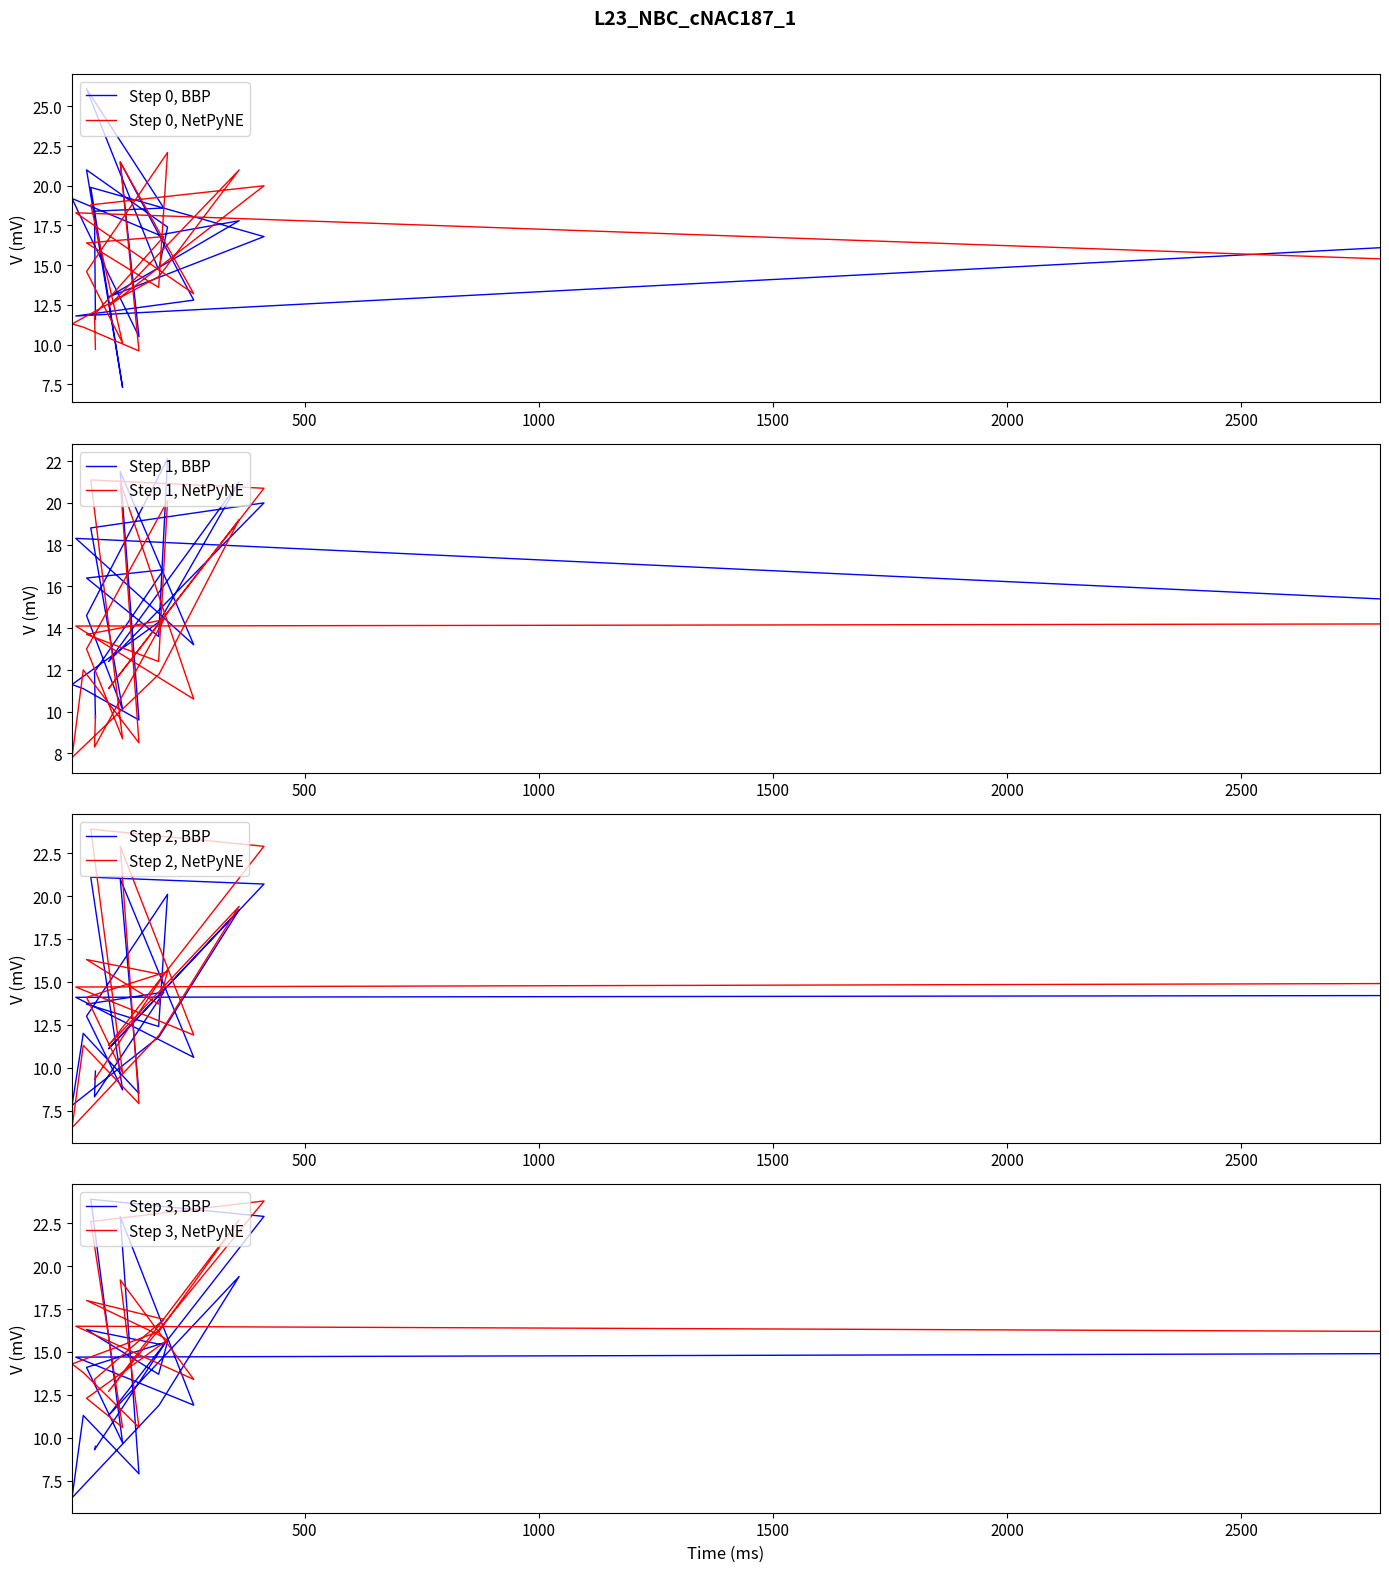

What is the label of the 19th point from the right?

11